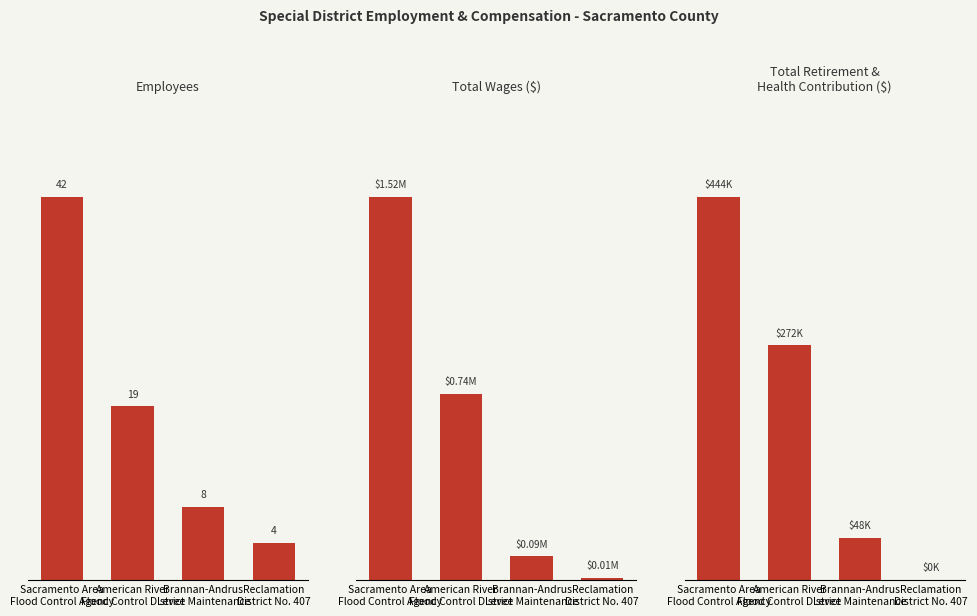

Rank the series by their maximum value, from highest to lowest.

Total Wages, Total Retirement & Health Contribution, Employees